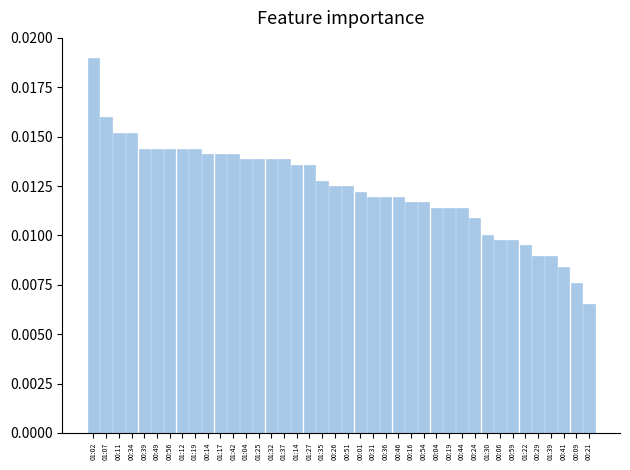

Count the values in the range 0 to 1.

40